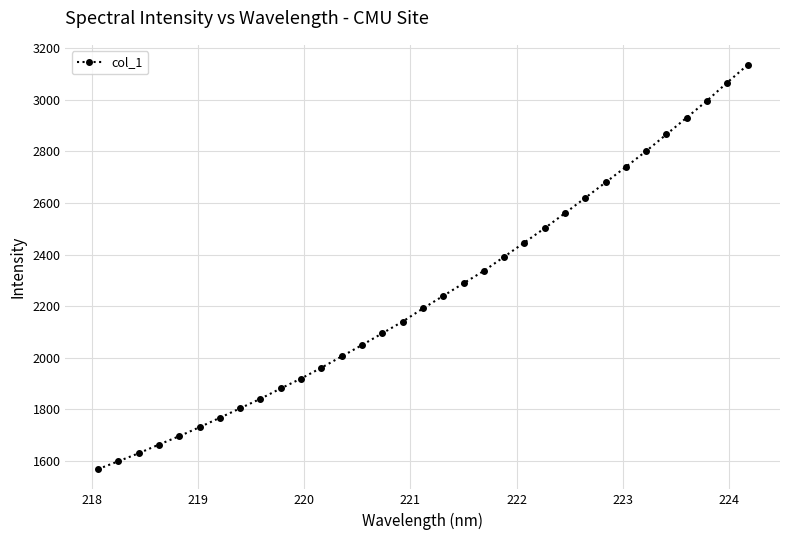

What is the difference between the maximum and minimum values?

1565.0